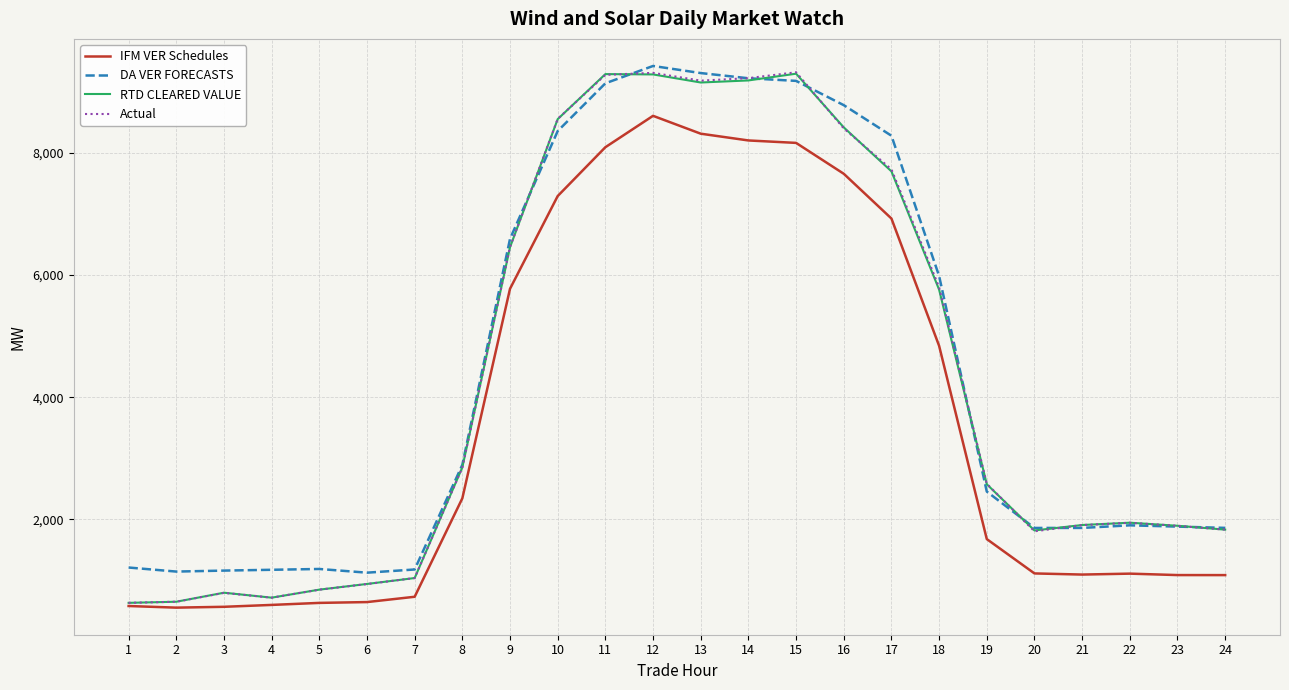

The IFM VER Schedules series shows 7654.8 at 16. True or false?

True